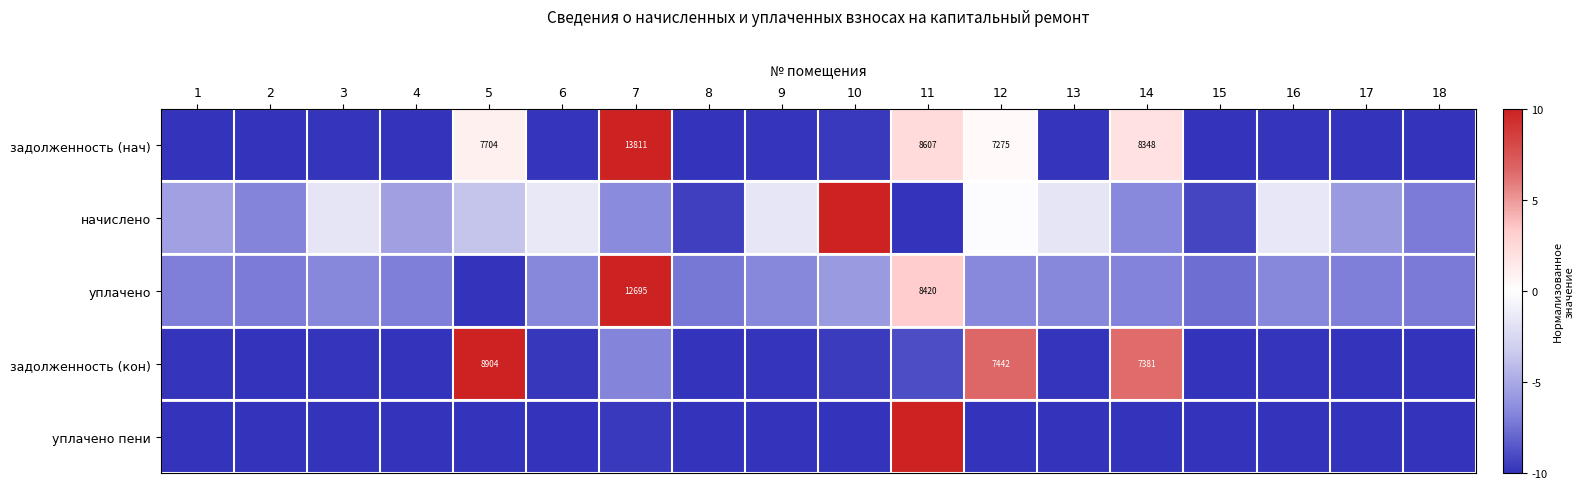

Is the value of уплачено at 18 greater than the value of задолженность (кон) at 18?

Yes